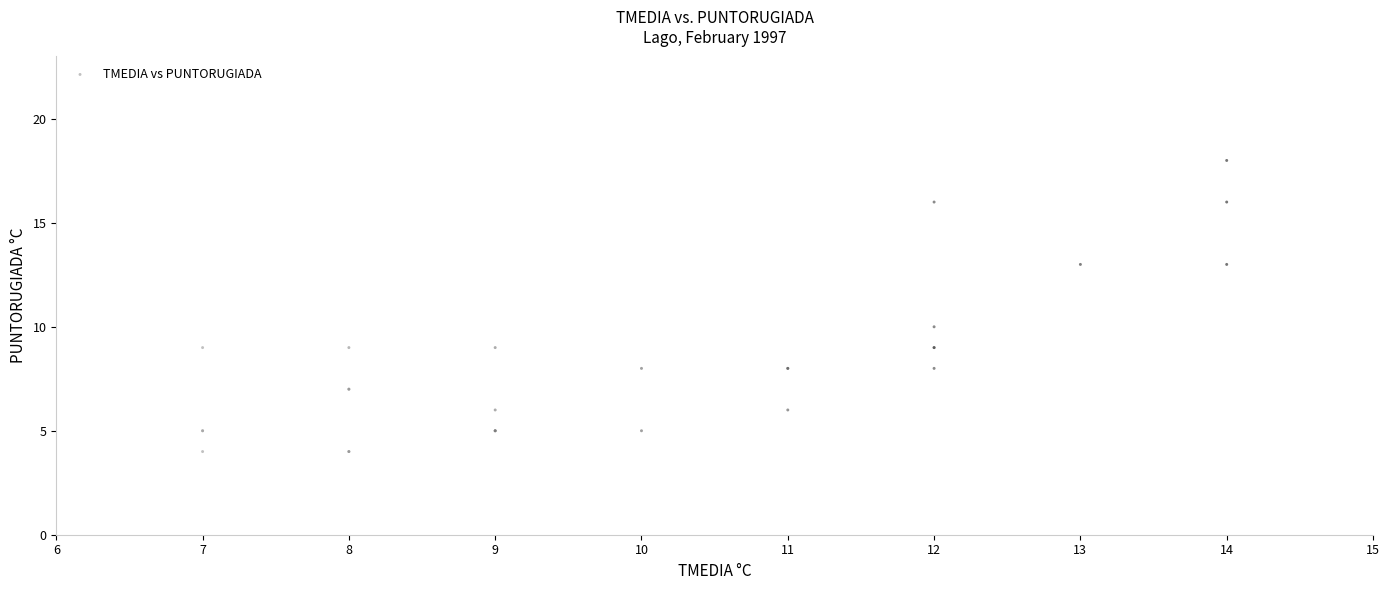

What Y value in the scatter plot is closest to 11?

10